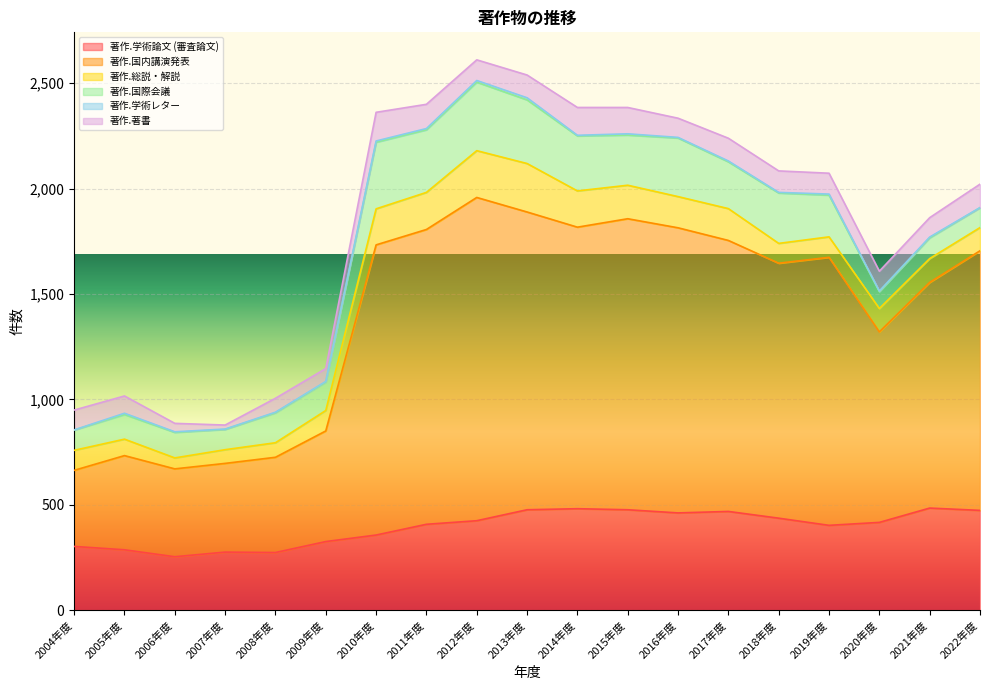

Rank the series by their maximum value, from highest to lowest.

著作.国内講演発表, 著作.学術論文 (審査論文), 著作.国際会議, 著作.総説・解説, 著作.著書, 著作.学術レター